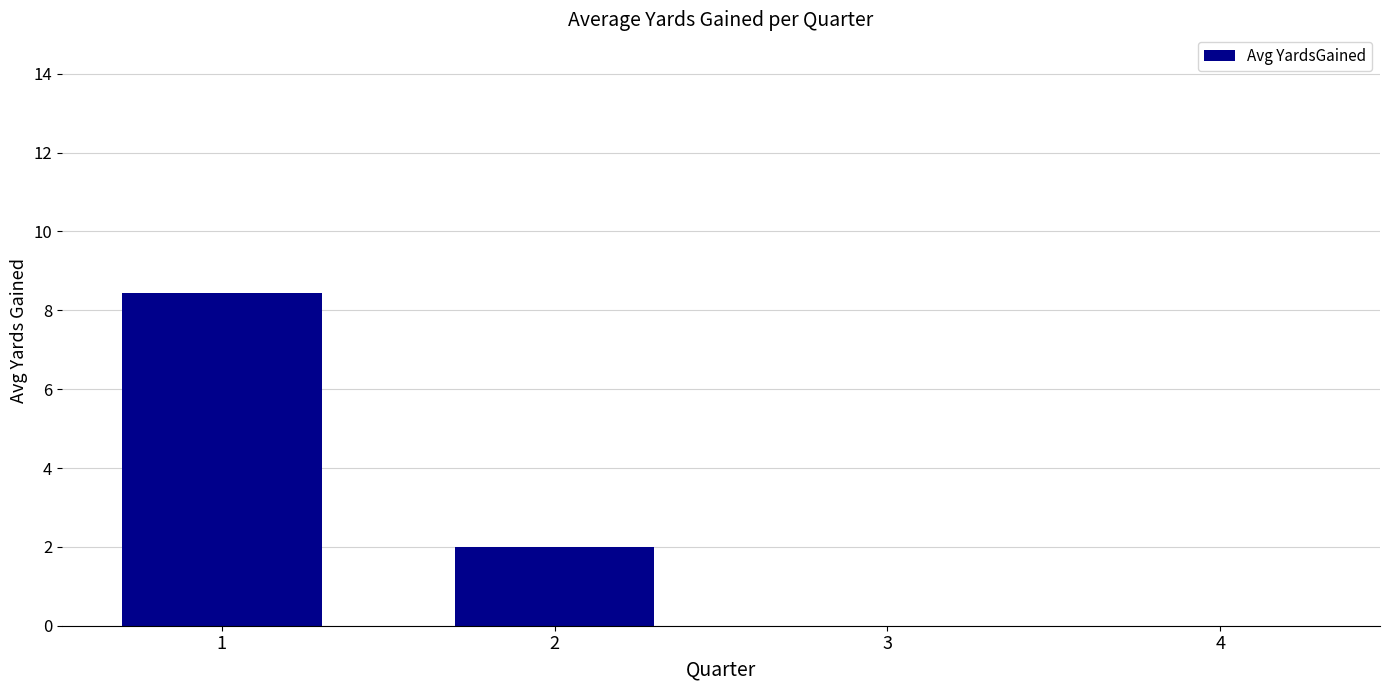

Are the bars horizontal?

No